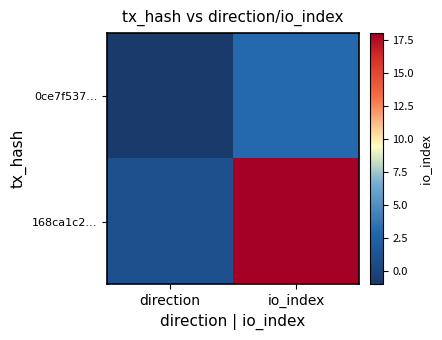

Rank the series by their maximum value, from lowest to highest.

0ce7f537…, 168ca1c2…